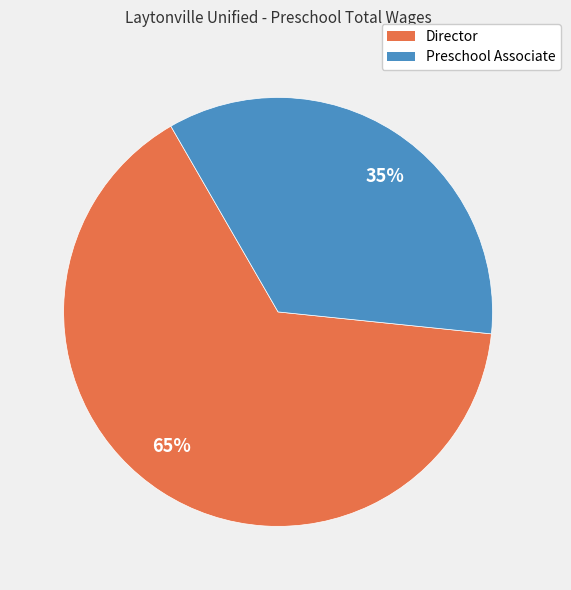

The Preschool Associate slice represents 35% of the pie. True or false?

True